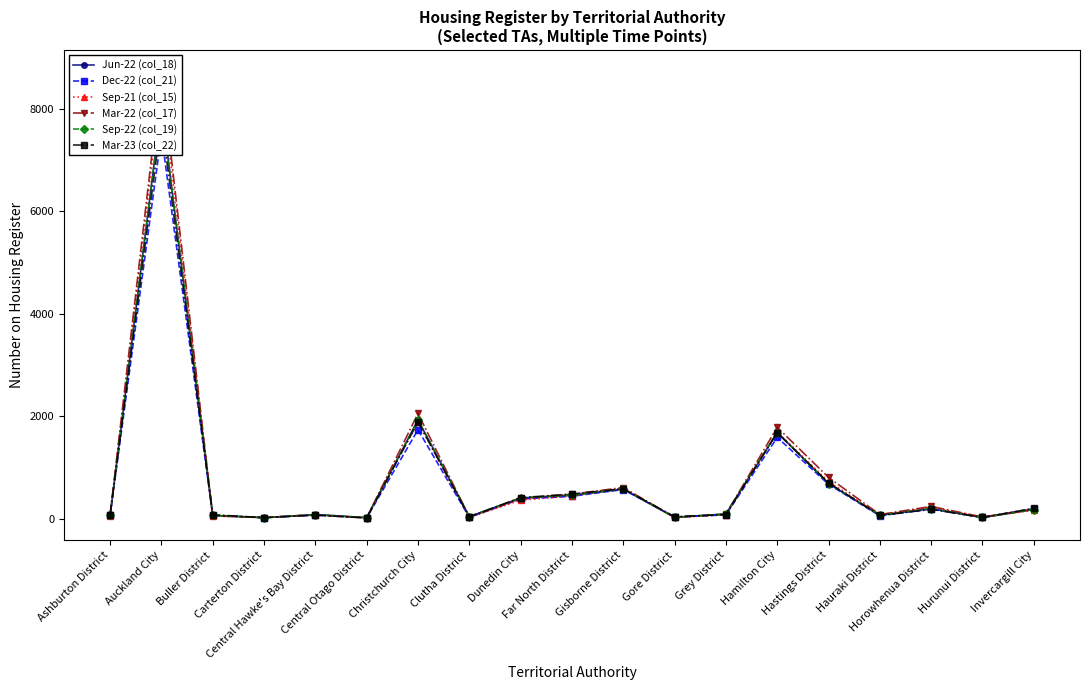

What is the label of the 18th point from the left?

Hurunui District